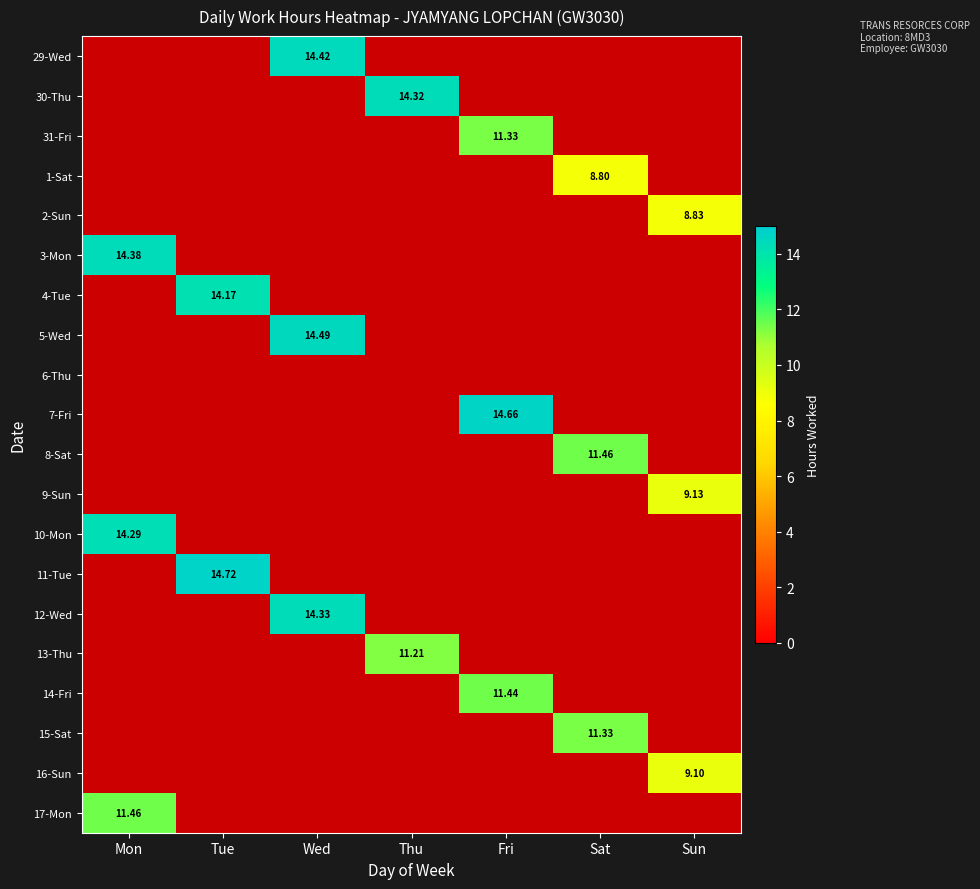

What is the minimum value shown in the chart?

8.8